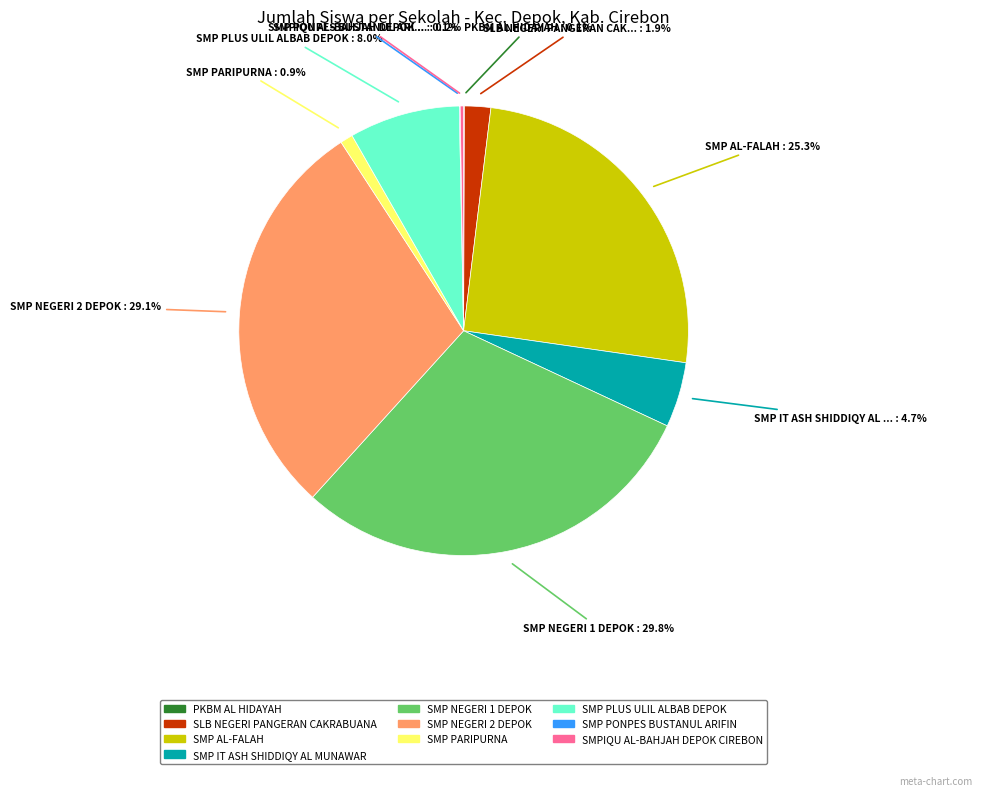

Combined, do SMP IT ASH SHIDDIQY AL MUNAWAR and SMP AL-FALAH account for over 50%?

No